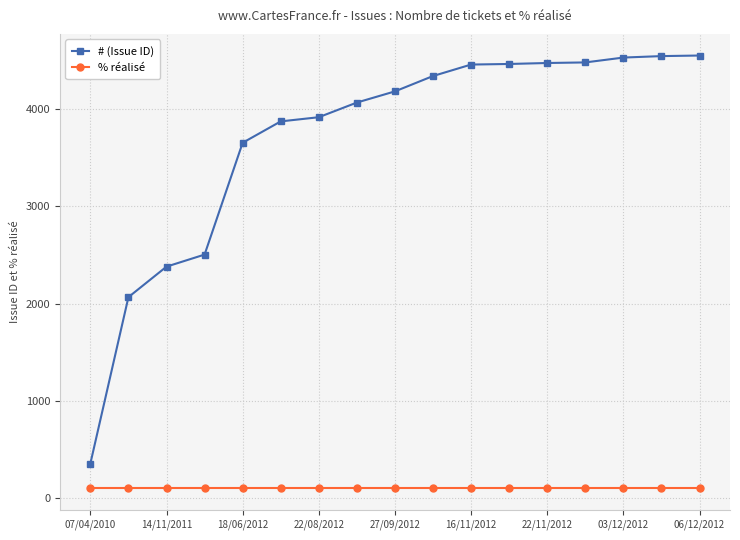

True or false: % réalisé and # (Issue ID) intersect in this chart.

False